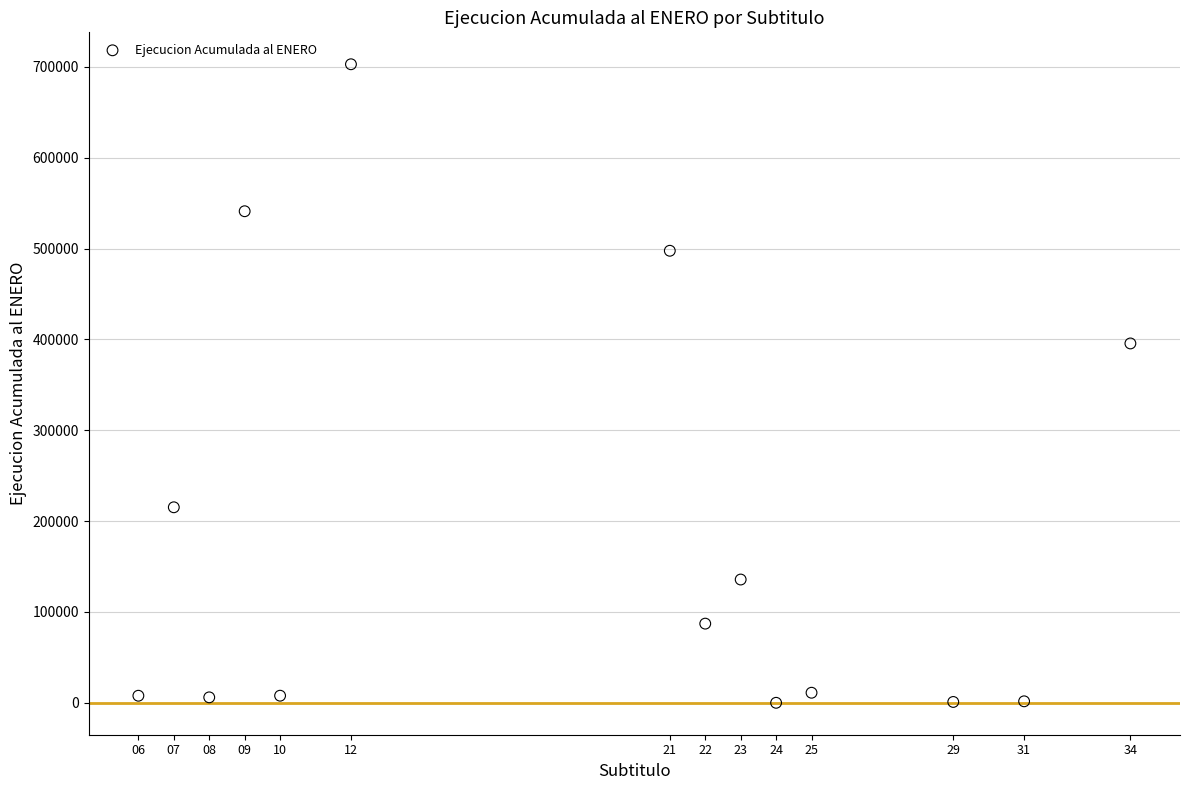

What Y value in the scatter plot is closest to 351507?

395637